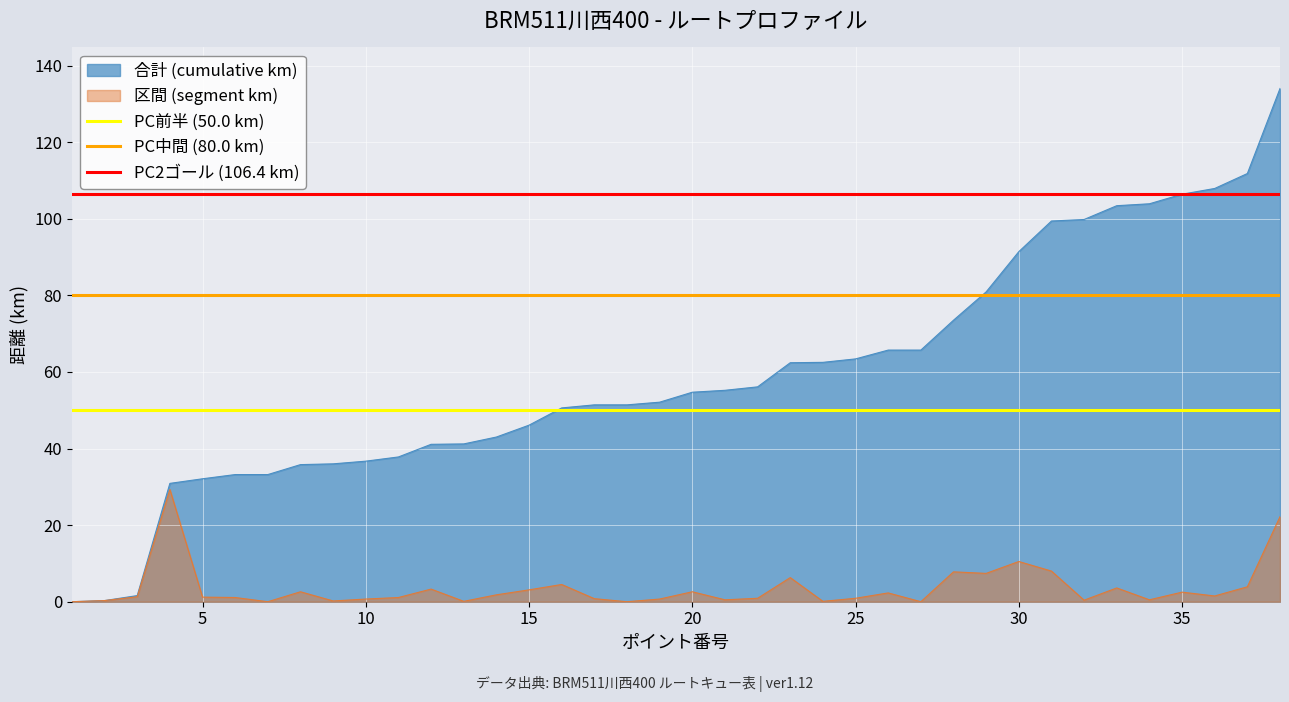

What is the highest value of the 区間 (segment km) series?

29.3